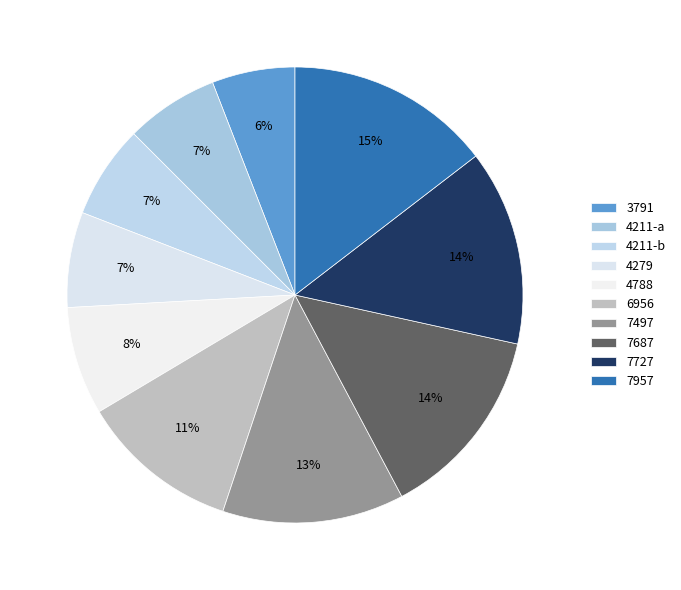

How many segments does this pie chart have?

10